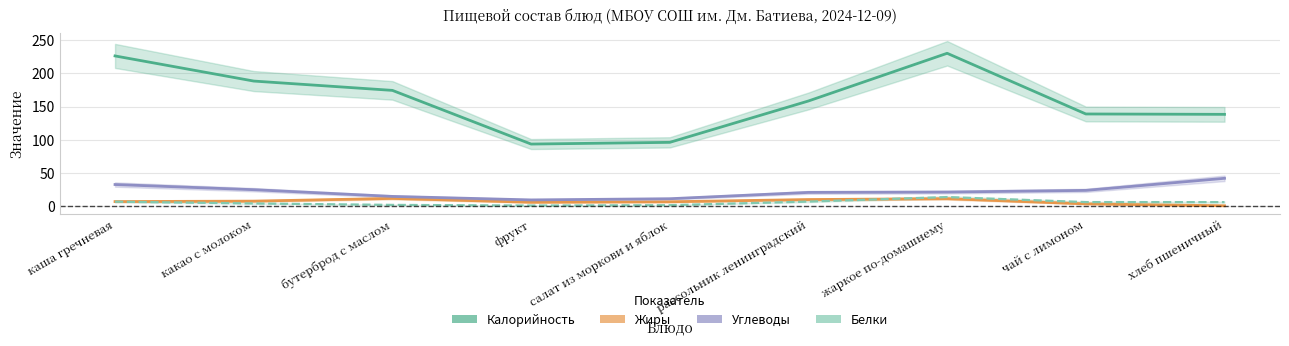

Rank the series at чай с лимоном from highest to lowest value.

Калорийность, Углеводы, Белки, Жиры